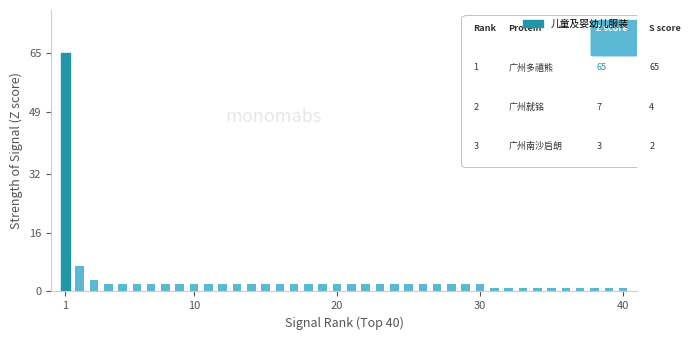

What is the maximum value shown in the chart?

65